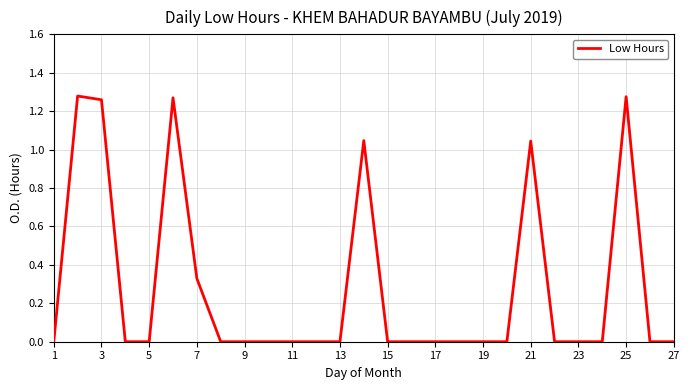

Is this an area chart (filled region under the line)?

No